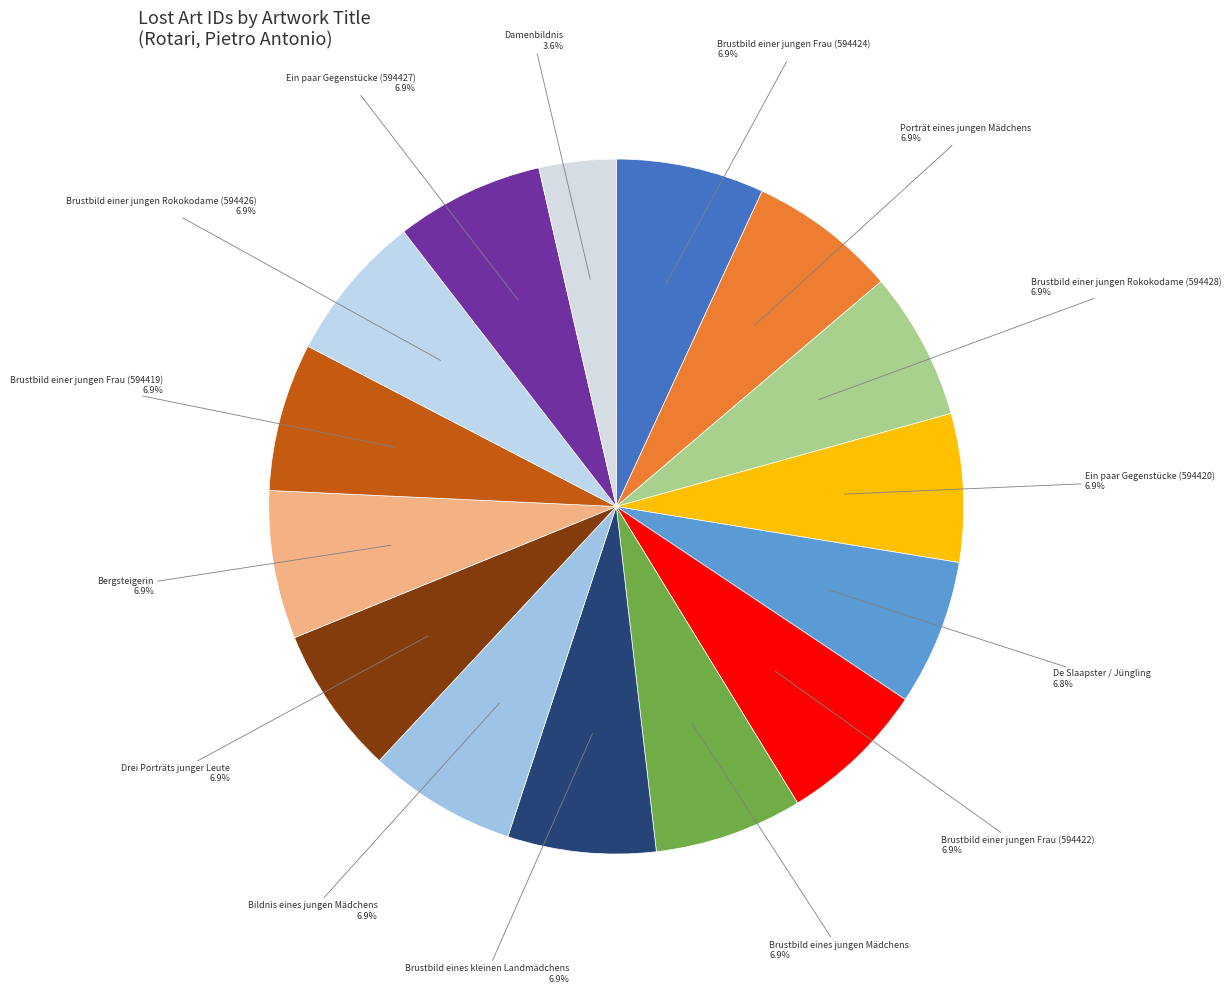

Is there a majority slice in this chart?

No